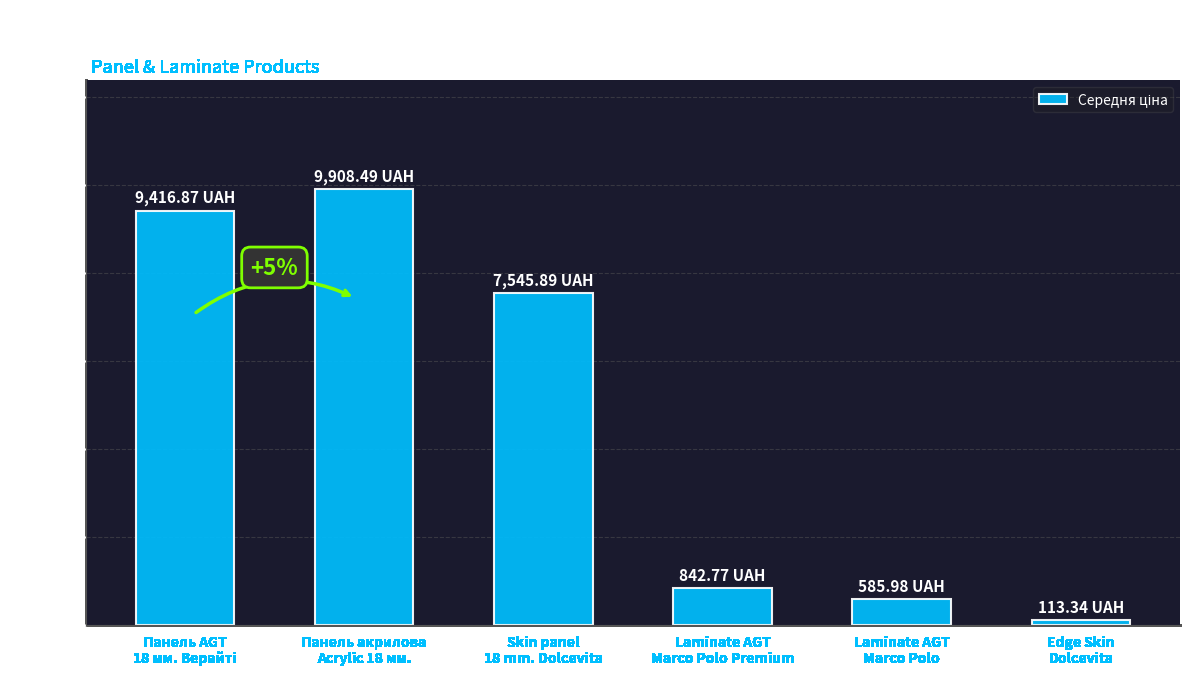

What is the difference between the second highest and second lowest values?

8830.9